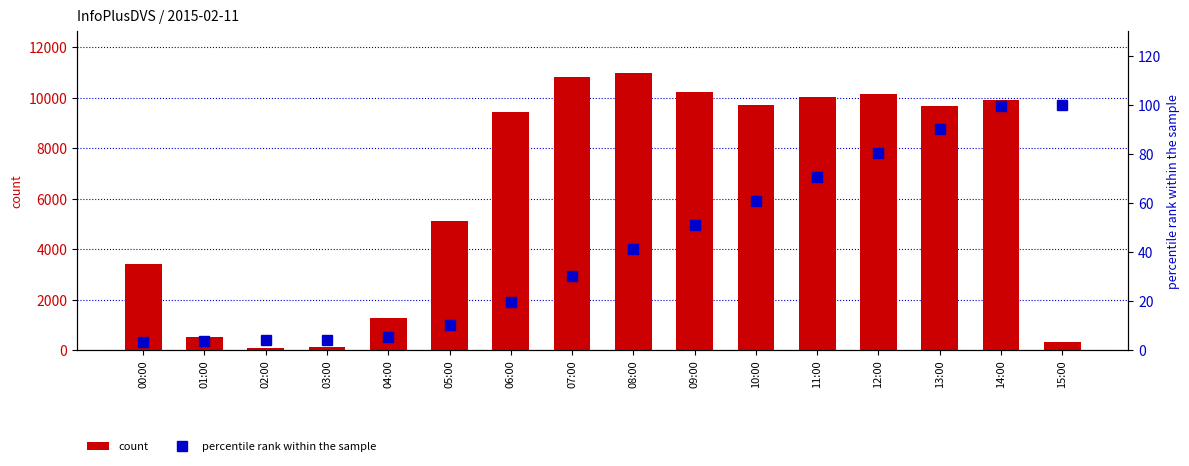

Reading left to right, list all the values displayed in this chart.

count: 3393.0	500.0	77.0	116.0	1277.0	5101.0	9431.0	10831.0	10979.0	10202.0	9718.0	10006.0	10146.0	9677.0	9896.0	308.0
percentile rank within the sample: 3.3	3.8	3.9	4.0	5.3	10.3	19.6	30.2	41.0	51.1	60.6	70.5	80.4	90.0	99.7	100.0